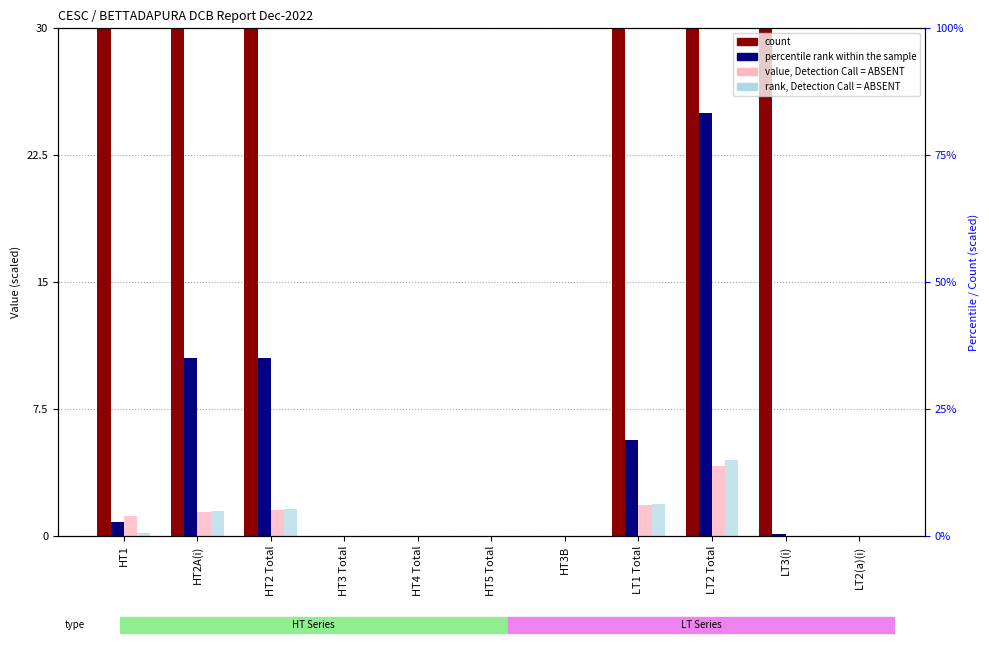

Is the value of rank, Detection Call = ABSENT at HT1 greater than the value of count at HT3 Total?

Yes